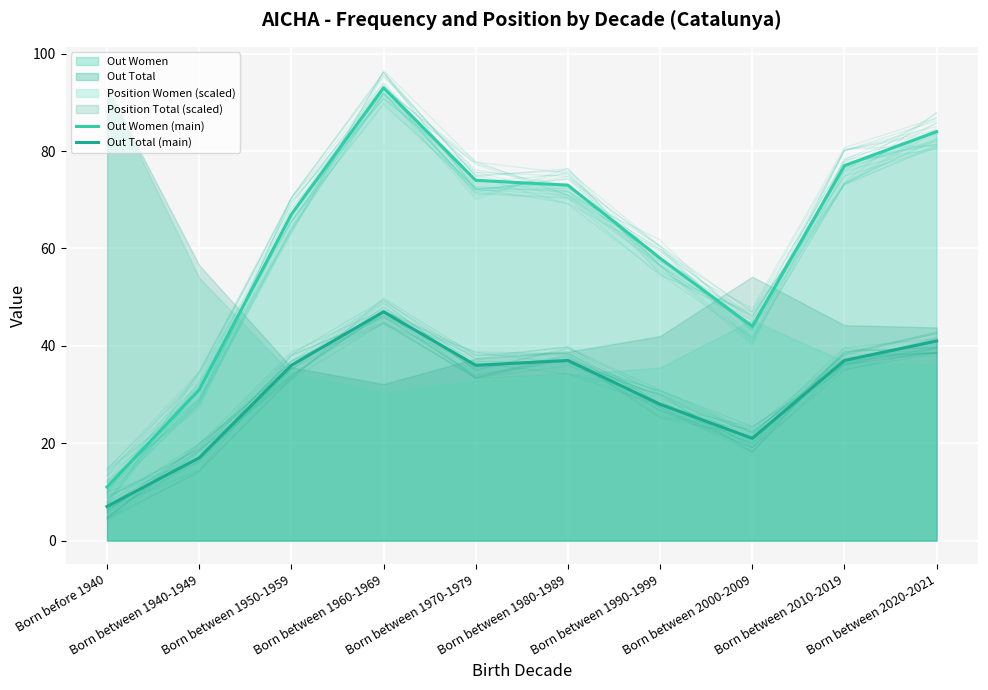

Reading left to right, list all the values displayed in this chart.

Out Women (main): Born before 1940=11	Born between 1940-1949=31	Born between 1950-1959=67	Born between 1960-1969=93	Born between 1970-1979=74	Born between 1980-1989=73	Born between 1990-1999=58	Born between 2000-2009=44	Born between 2010-2019=77	Born between 2020-2021=84
Out Total (main): Born before 1940=7	Born between 1940-1949=17	Born between 1950-1959=36	Born between 1960-1969=47	Born between 1970-1979=36	Born between 1980-1989=37	Born between 1990-1999=28	Born between 2000-2009=21	Born between 2010-2019=37	Born between 2020-2021=41